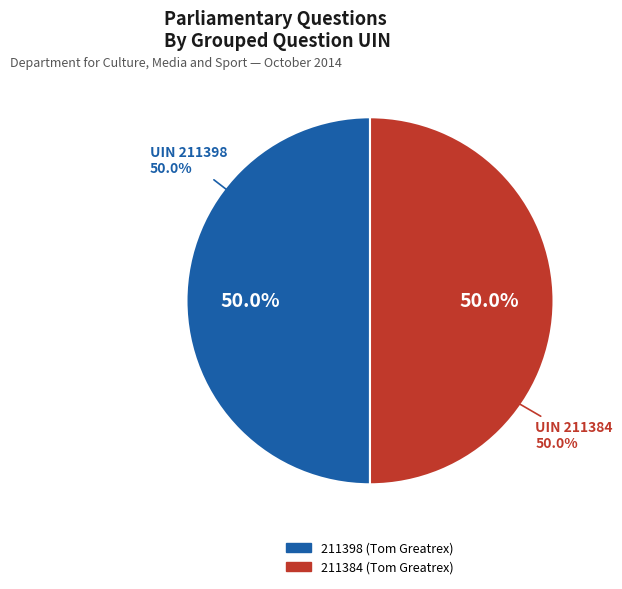

True or false: 211384 (Tom Greatrex) accounts for 50% of the total.

True